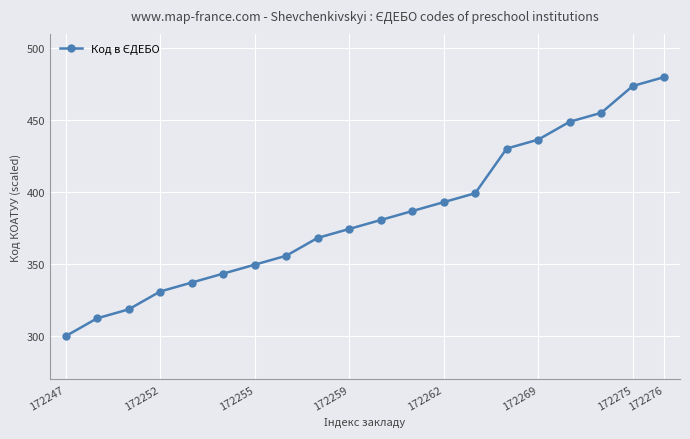

What is the difference between the second highest and second lowest values?

161.4